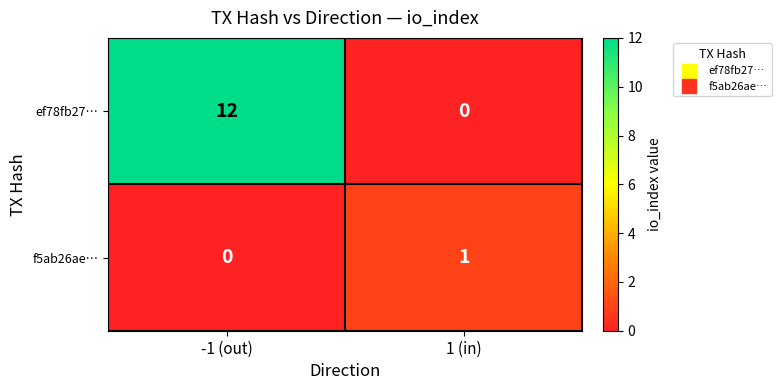

How many distinct data groups are displayed?

2